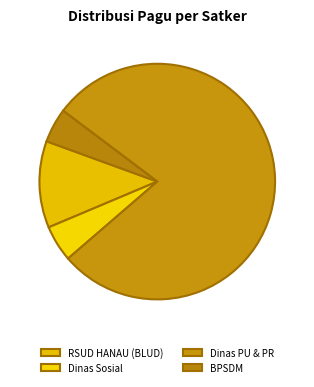

Count the number of slices in the pie.

4